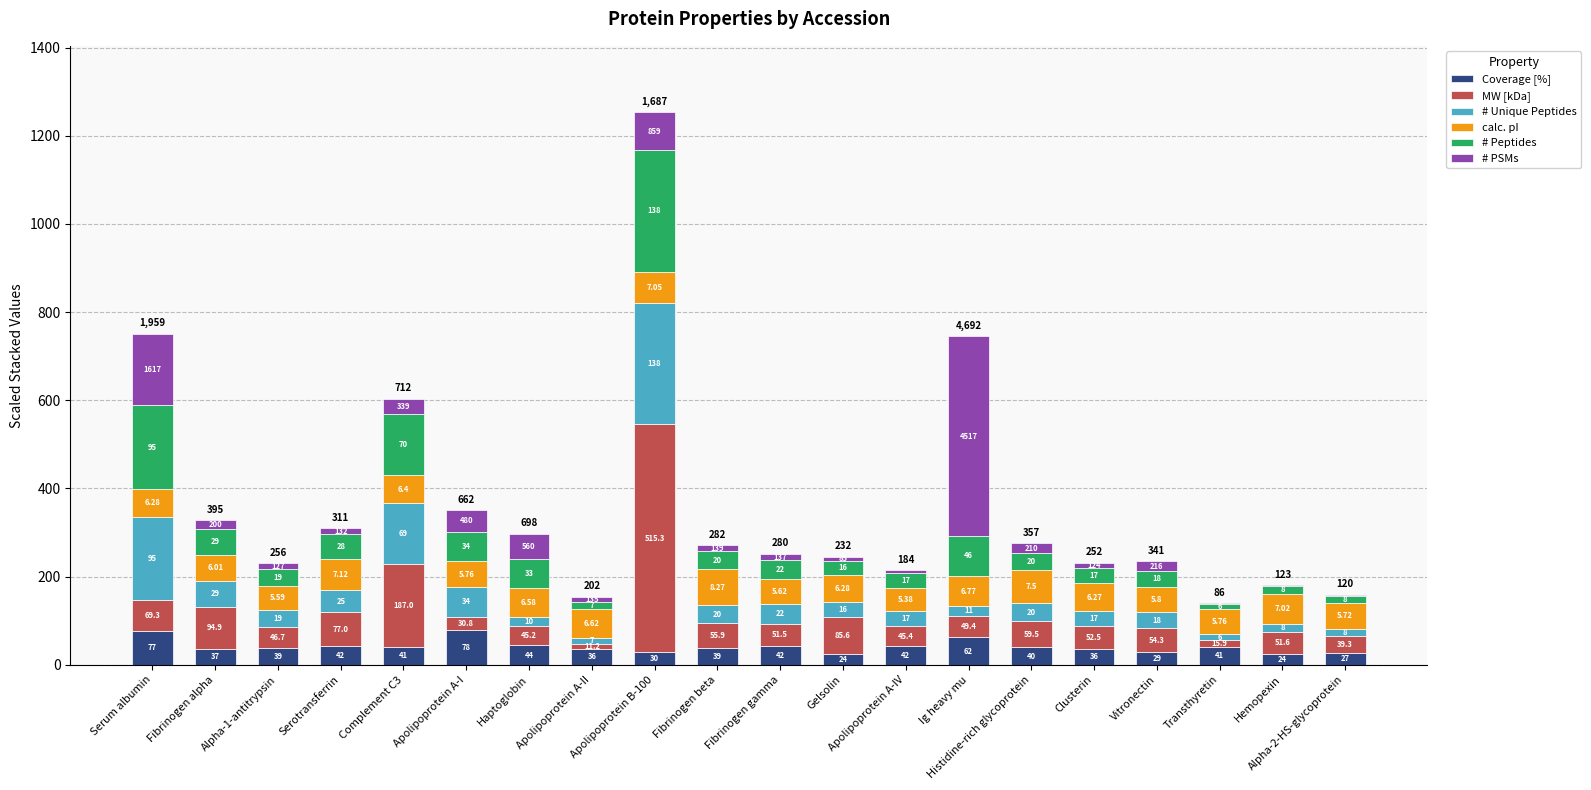

Are the bars grouped side by side (vs. stacked)?

No